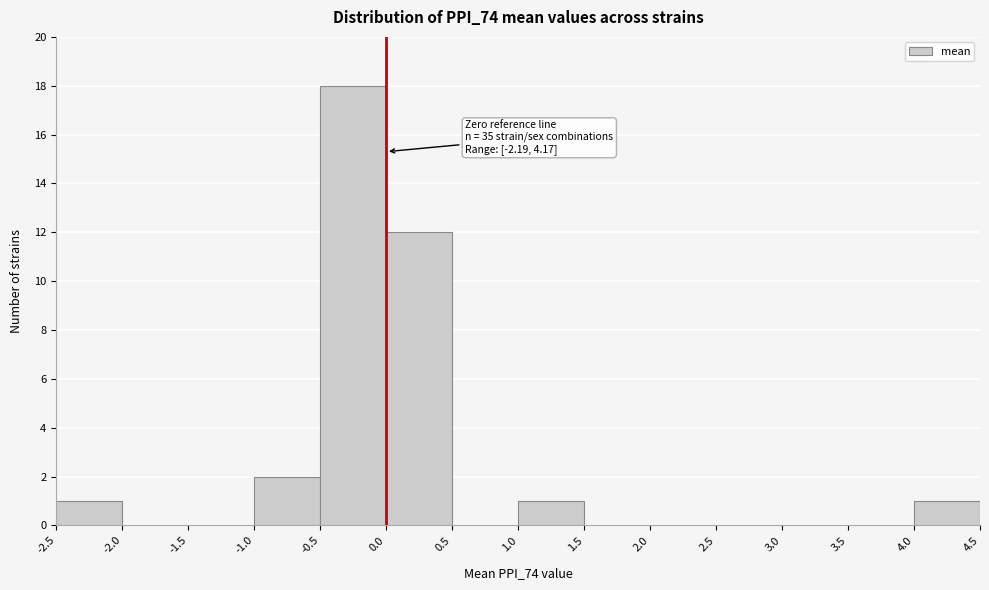

Over which range of the x-axis is the bar tallest?

-0.5 to 0.0